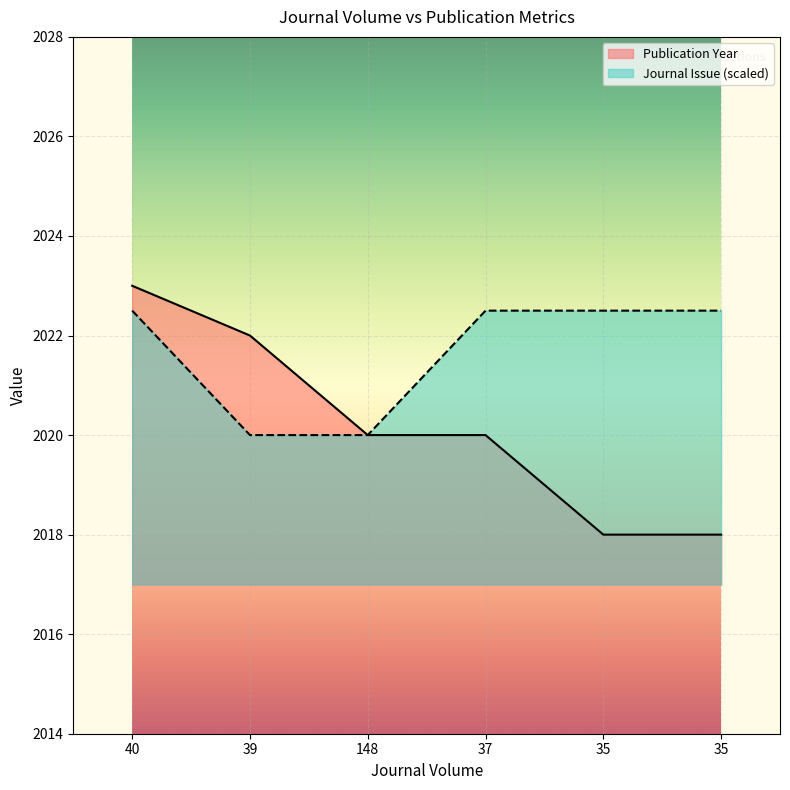

How many Publication Year values are between 2018 and 2022?

5